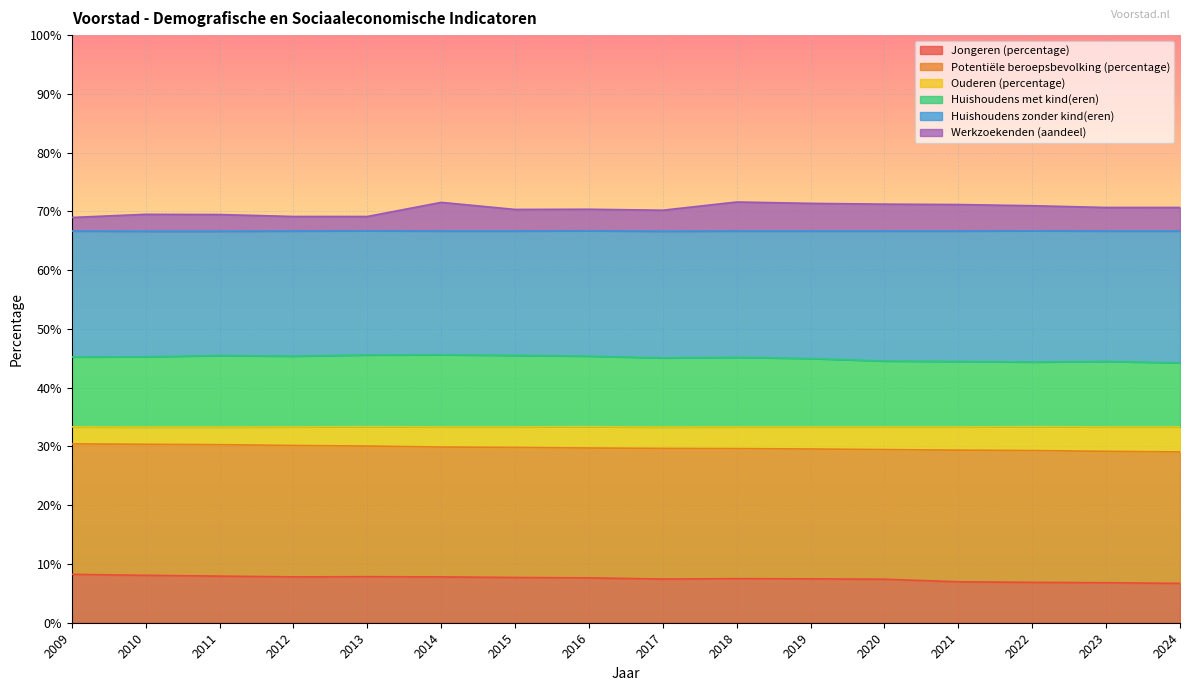

What is the greatest value displayed?

71.6